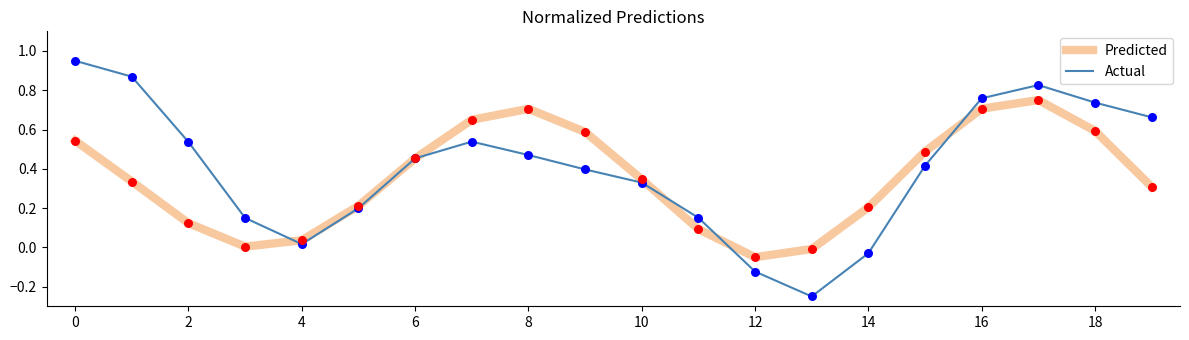

Which series has the largest range (max minus min)?

Actual